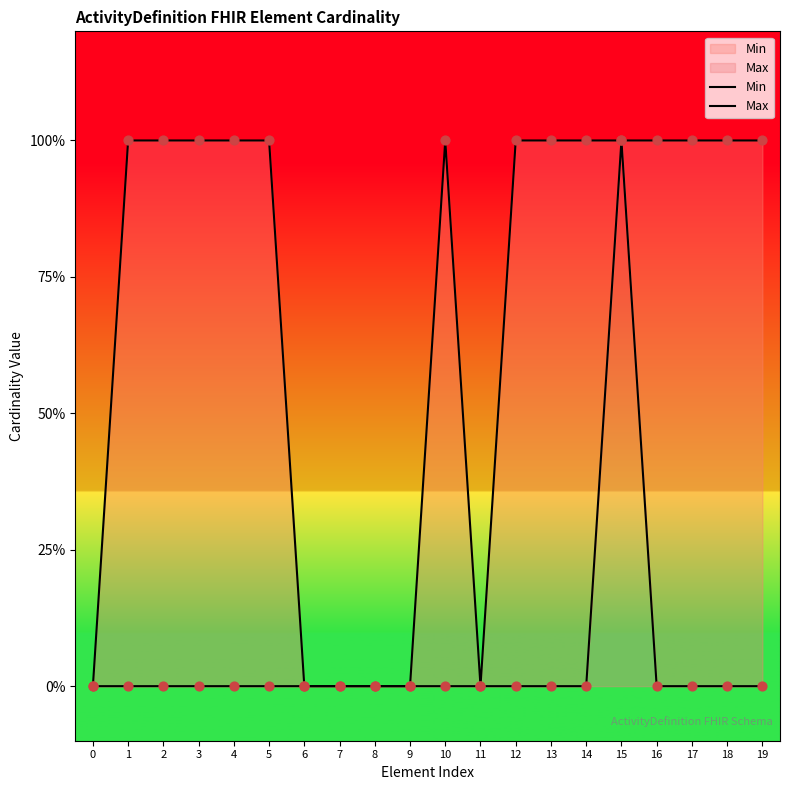

Is the value of Min at 5 greater than the value of Max at 4?

No